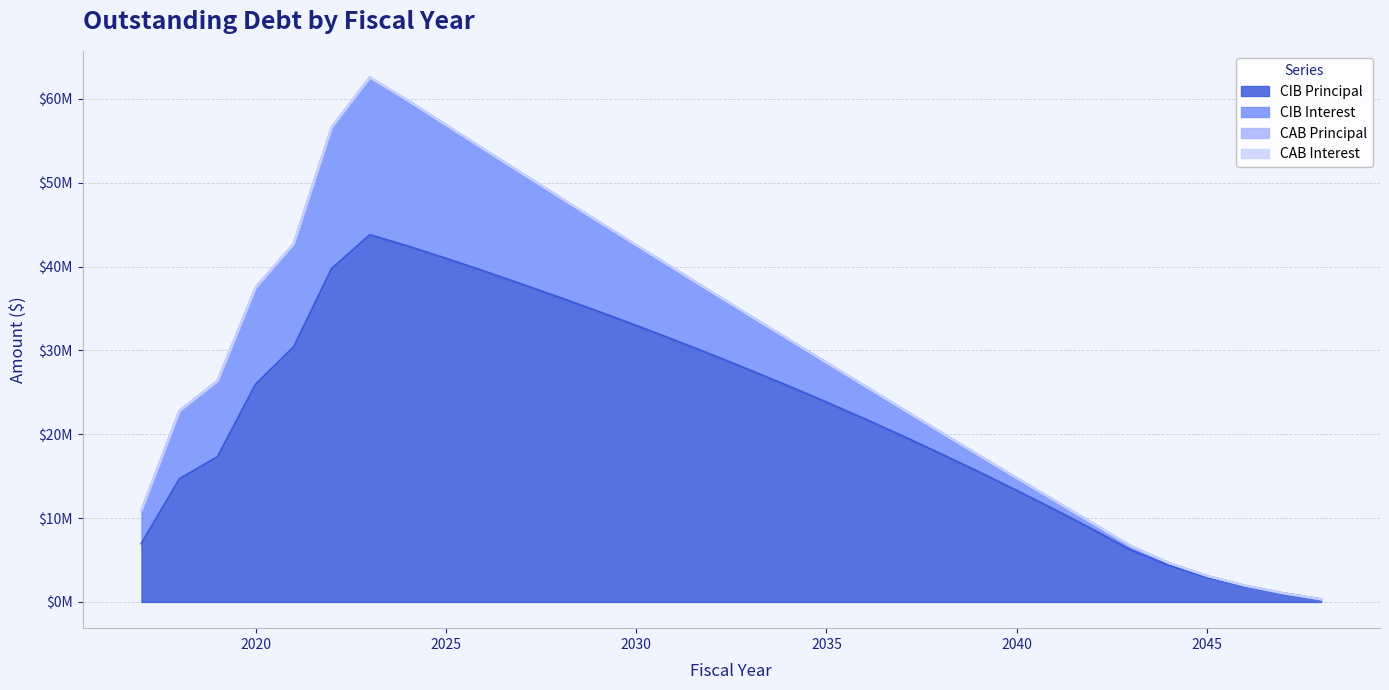

Where does the CIBPrincipalOutstanding series first go above 23825000?

2020